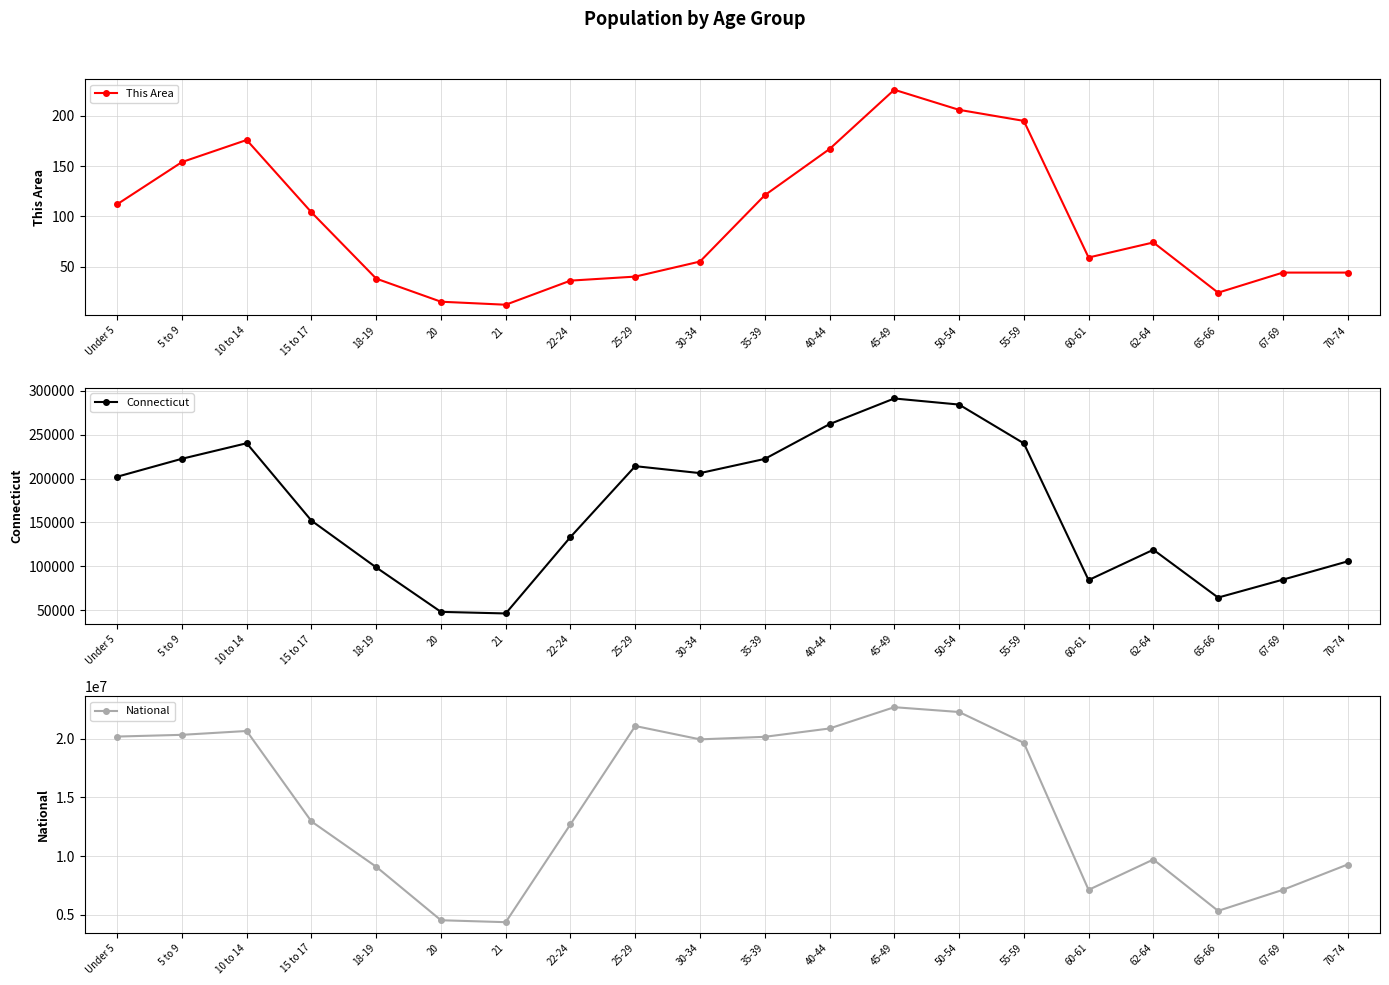

Between 67-69 and 35-39, which is larger?

35-39